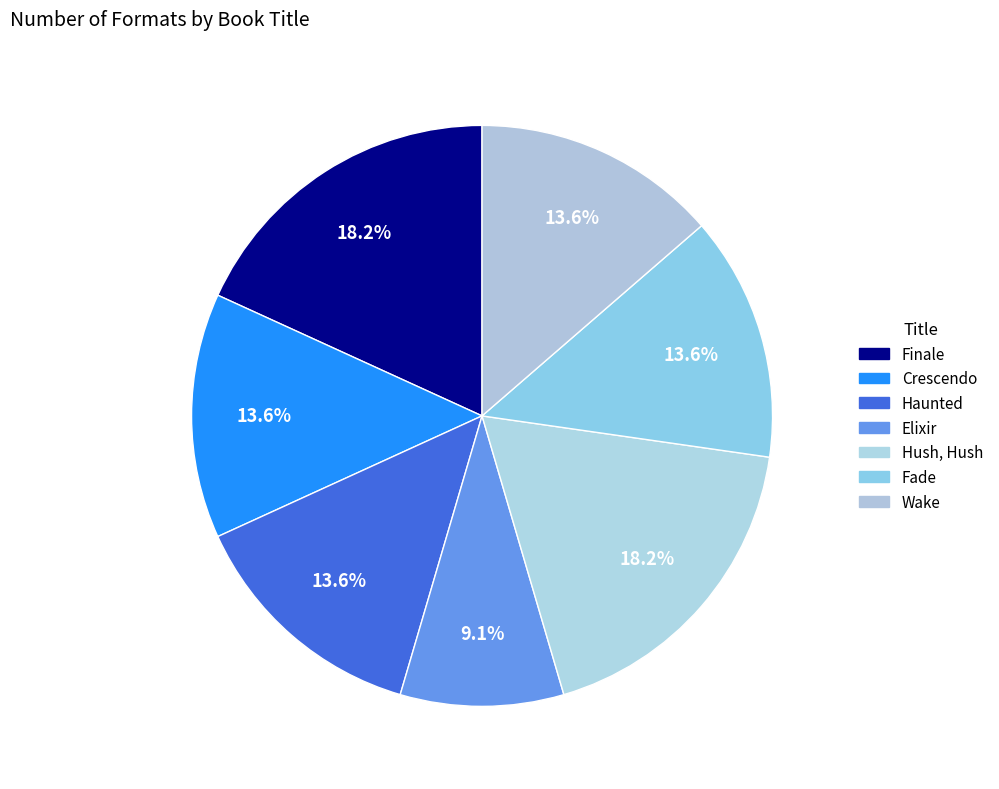

To the nearest percent, what is the average slice percentage?

14%